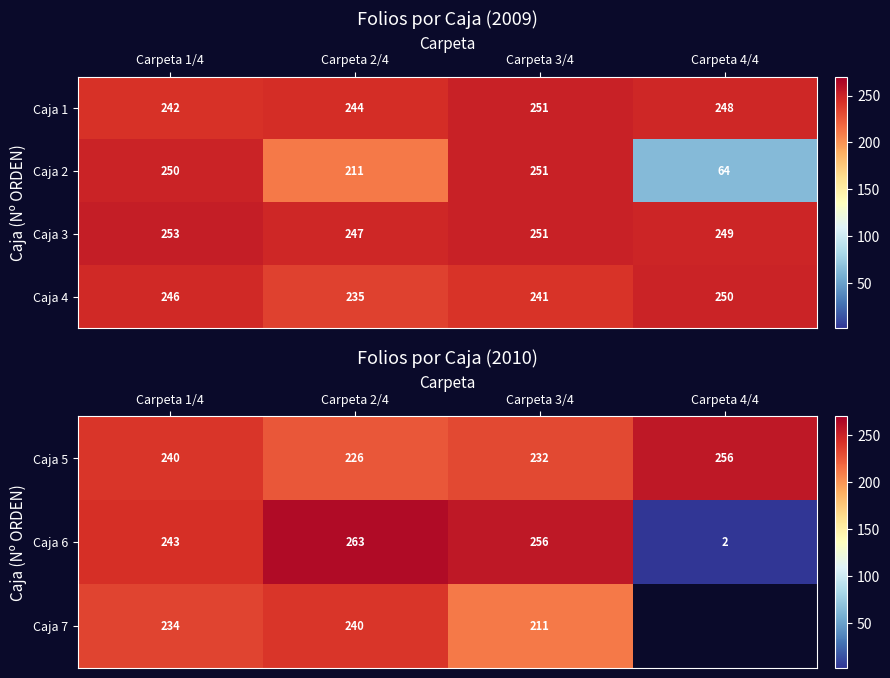

At which label does Caja 3 reach its minimum?

Carpeta 2/4